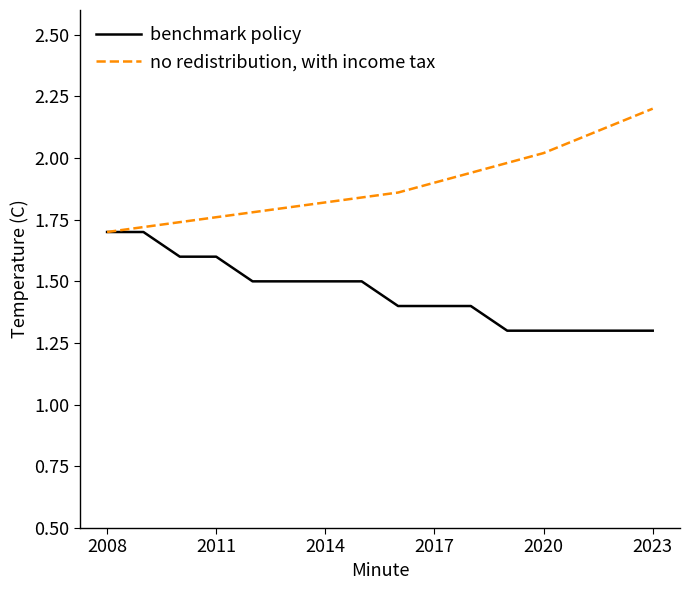

Which series has the largest total across all categories?

no redistribution, with income tax